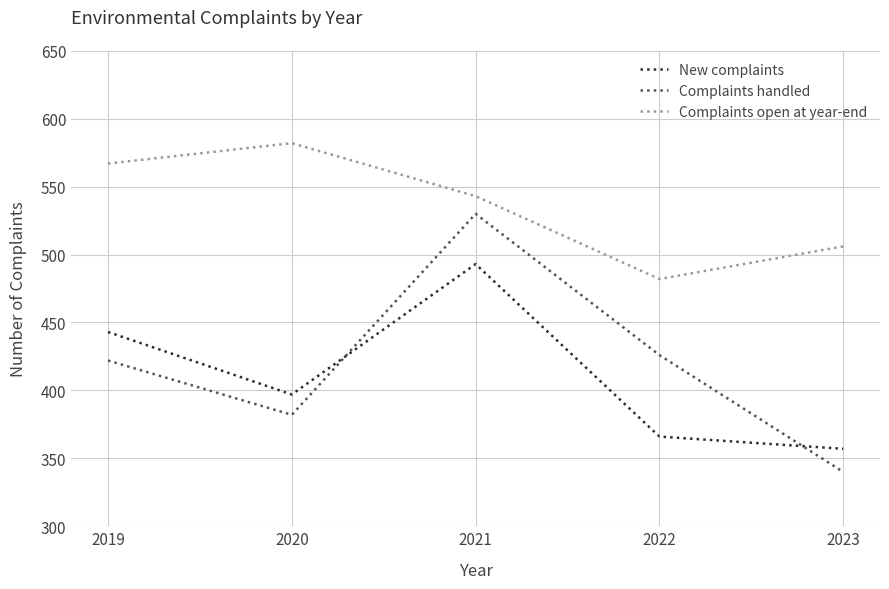

Which label corresponds to the smallest value in the chart?

2023